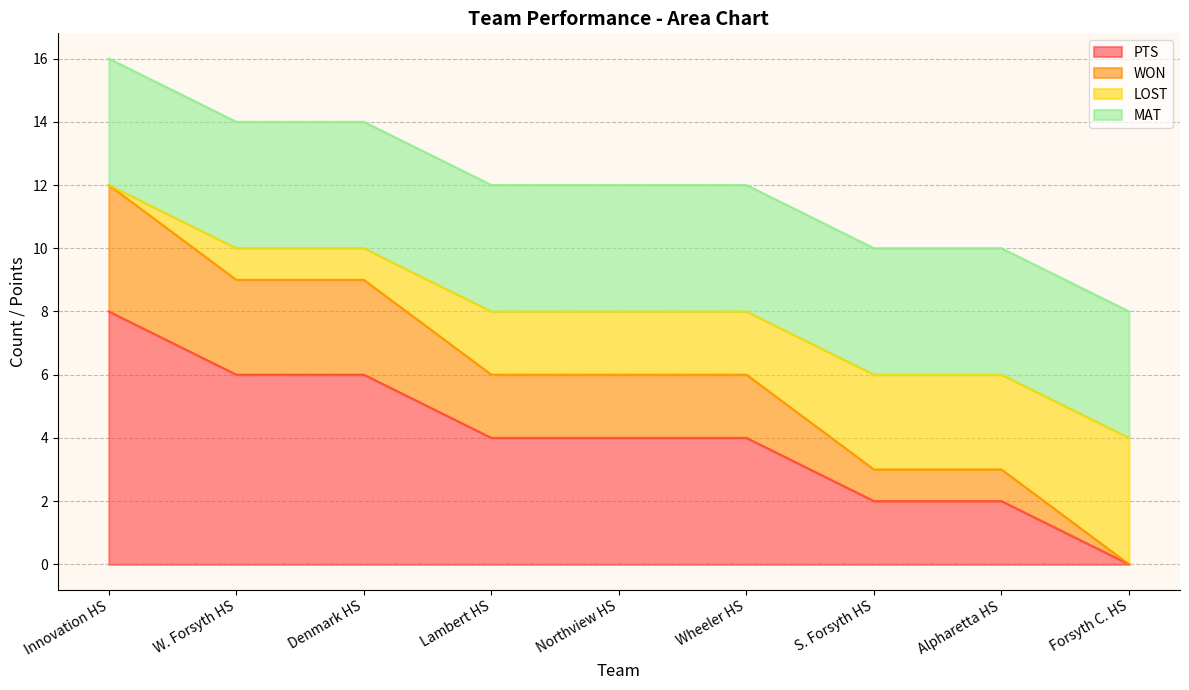

True or false: PTS has a value of 6 at W. Forsyth HS.

True